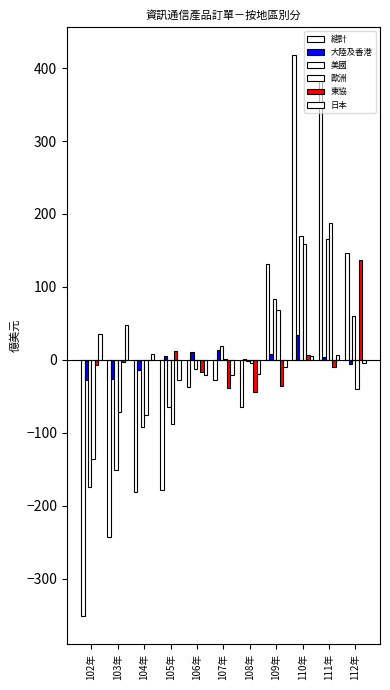

Are the bars horizontal?

No